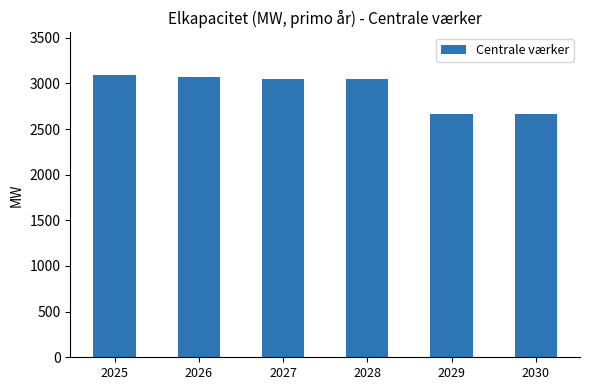

True or false: the data shows 2663.6 at 2029.

True